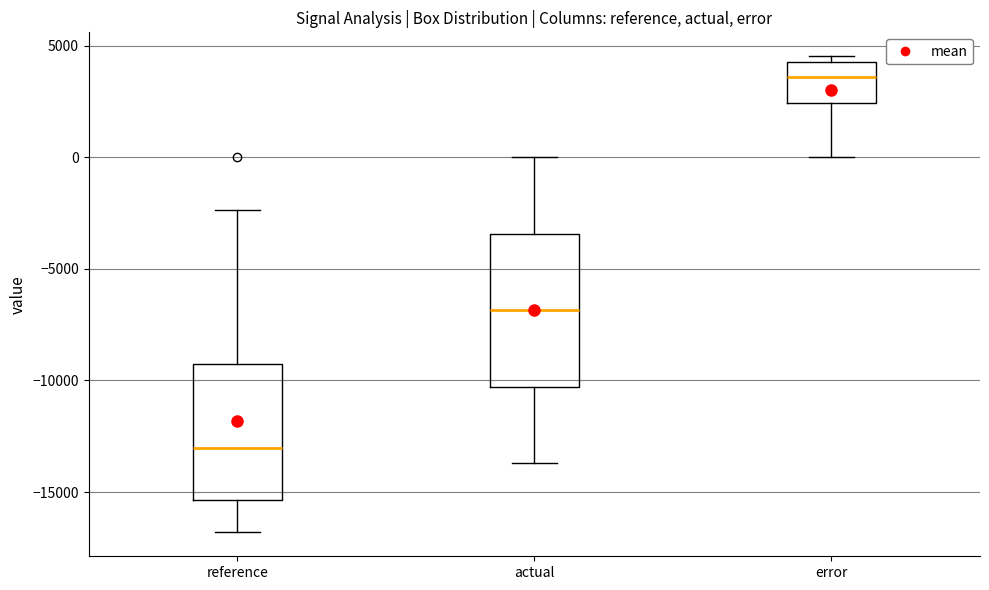

Which box's median line is the highest?

error